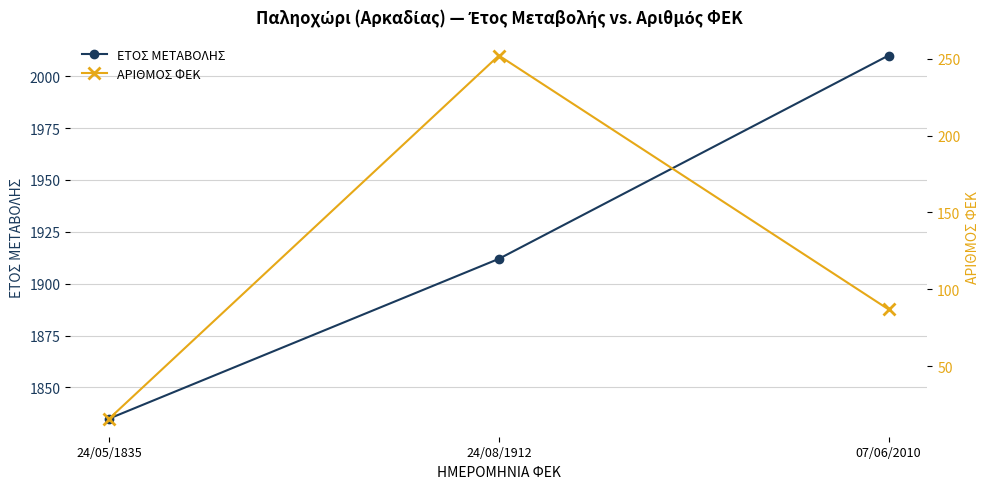

What are all the series names shown in the legend?

ΕΤΟΣ ΜΕΤΑΒΟΛΗΣ, ΑΡΙΘΜΟΣ ΦΕΚ